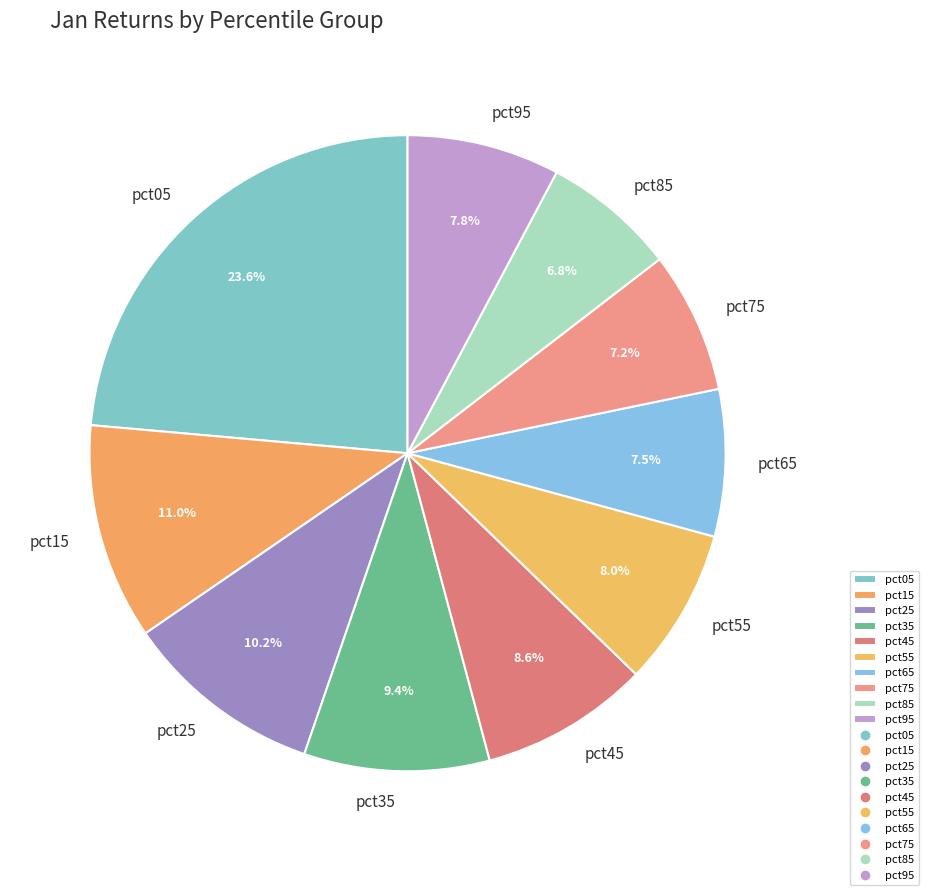

To the nearest percent, what is the difference between the largest and smallest slice percentages?

17%